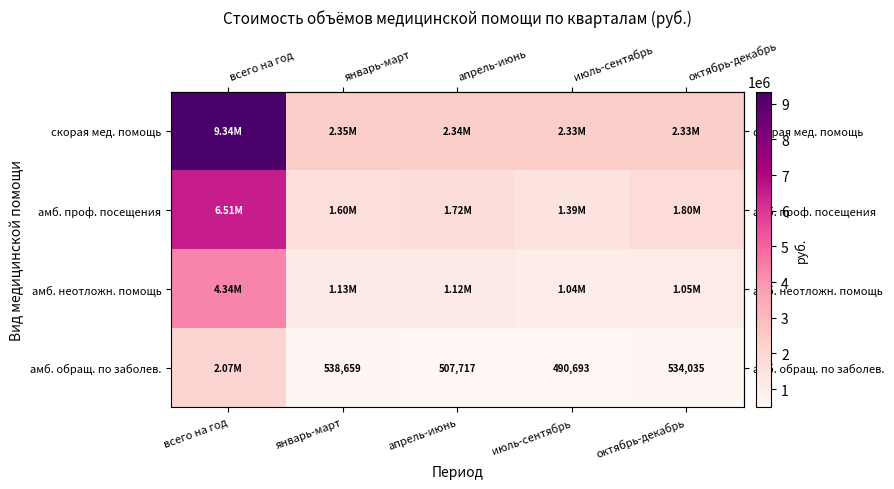

Which category has the lowest value across all series?

июль-сентябрь